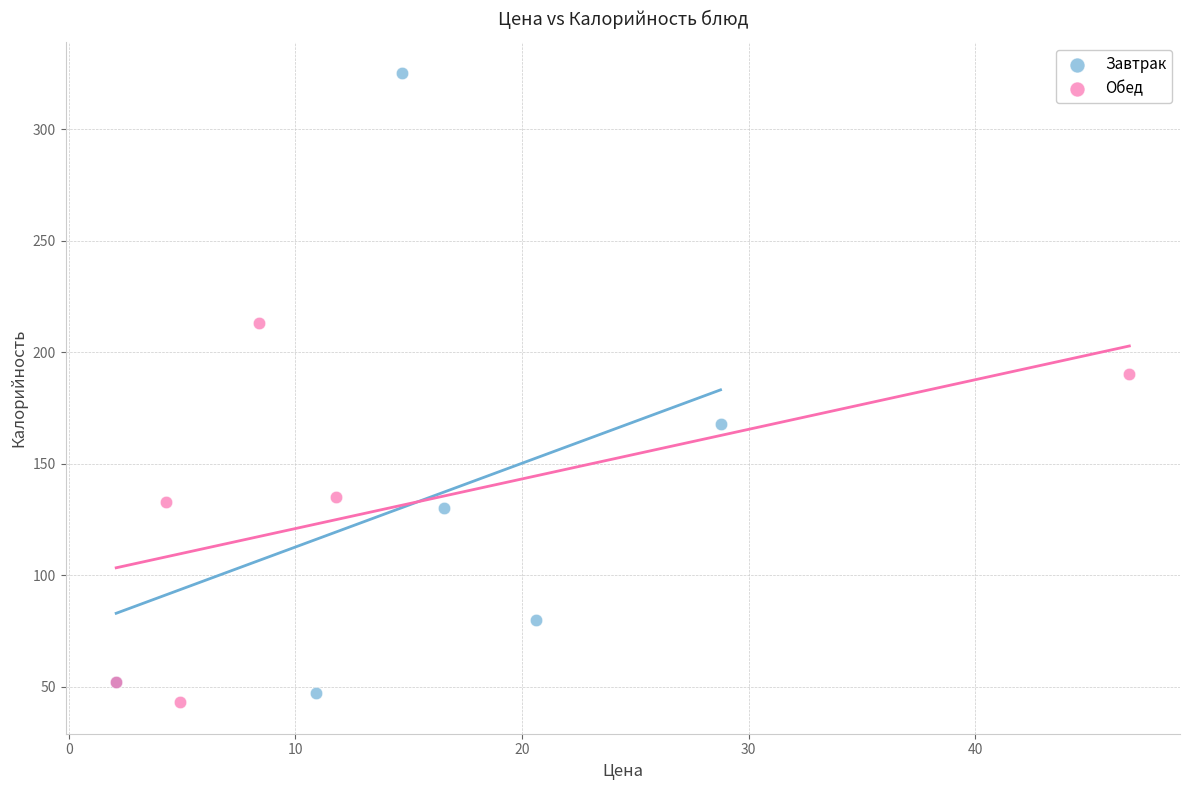

Which series reaches the maximum Y coordinate?

Завтрак